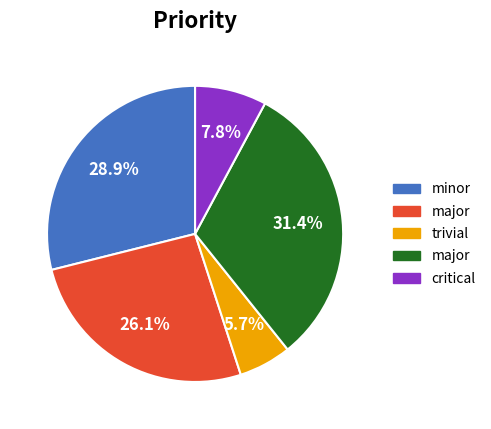

Is there any slice that represents more than half of the pie?

No